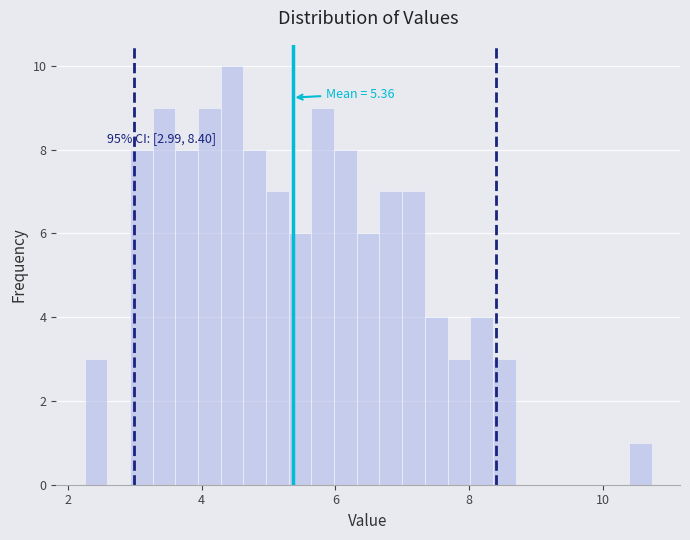

Around what value on the x-axis is the tallest bar? Give the approximate position of its centre, as read against the axis.

4.4